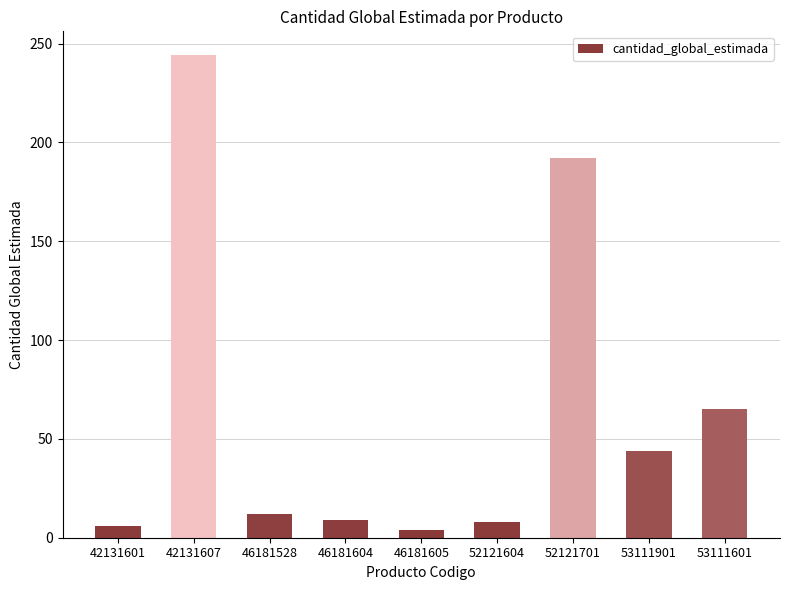

The chart shows a value of 423 at 42131607. True or false?

False